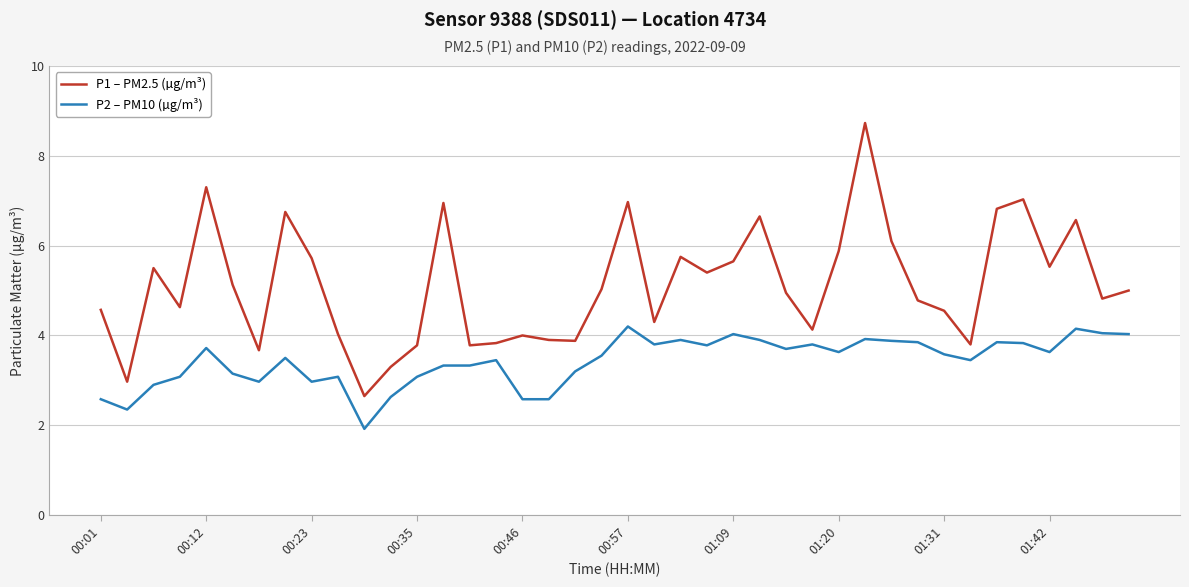

What are all the series names shown in the legend?

P1 – PM2.5 (µg/m³), P2 – PM10 (µg/m³)